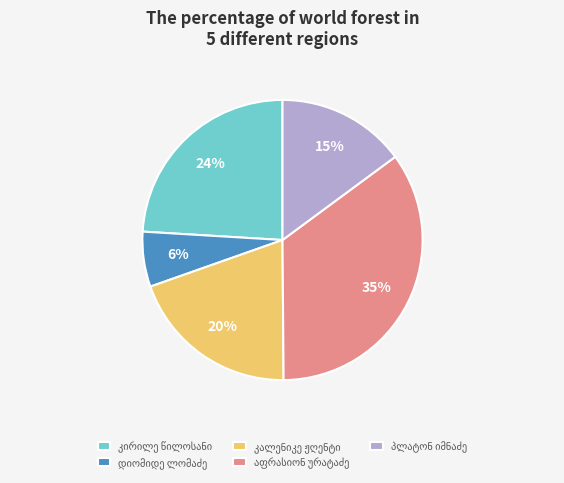

To the nearest percent, what is the average slice percentage?

20%